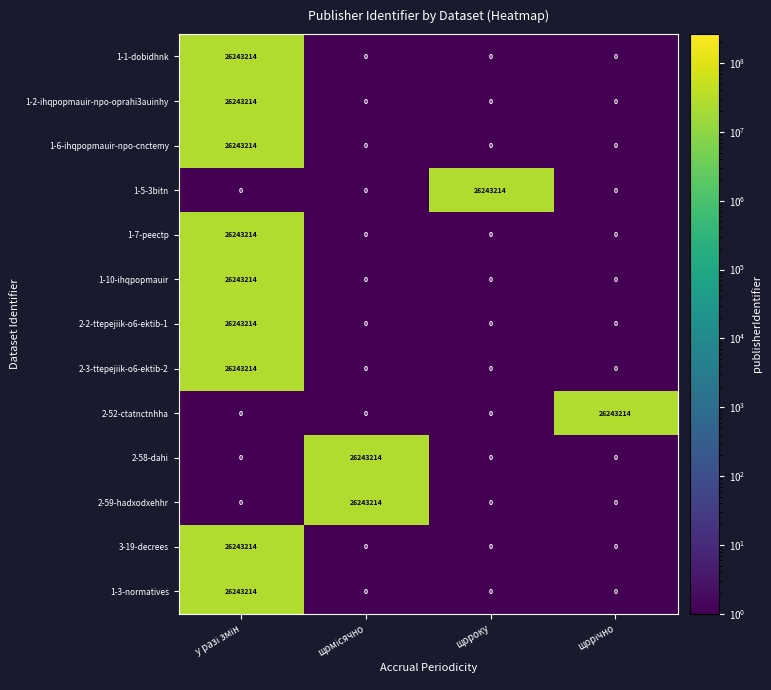

At how many categories does at least one series exceed 6954668?

4